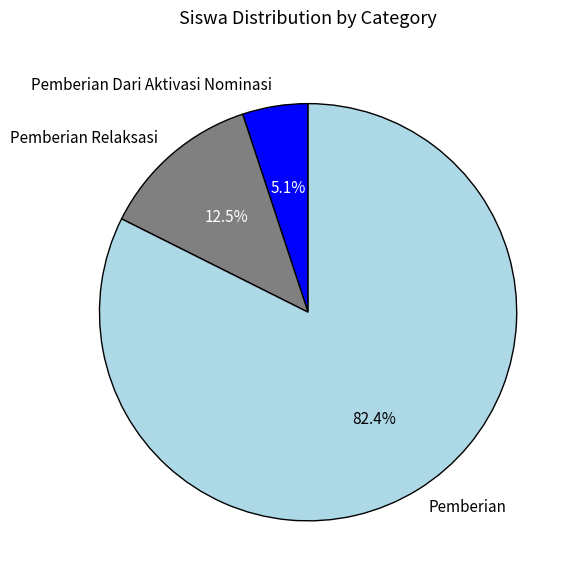

What percentage do Pemberian Dari Aktivasi Nominasi and Pemberian together represent?

87.5%